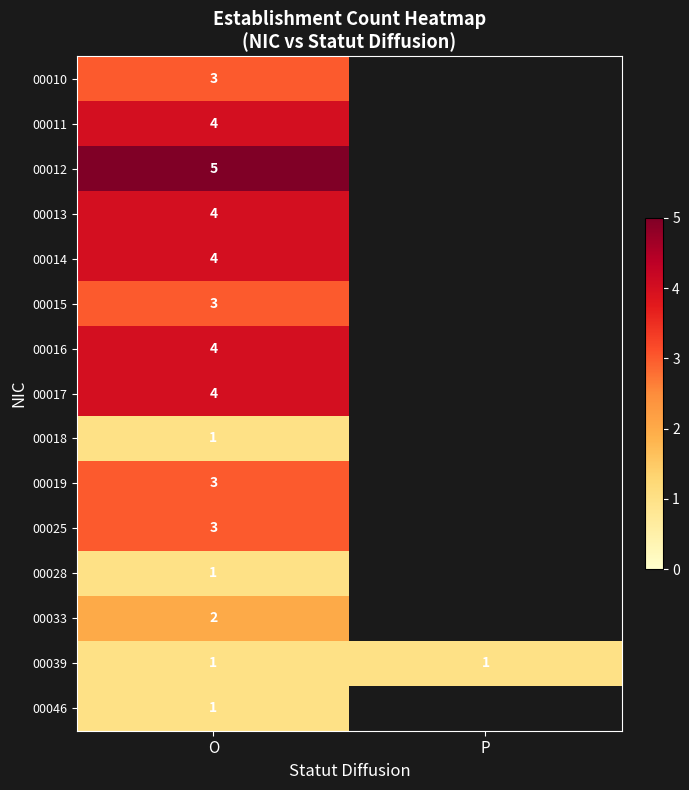

At how many categories does at least one series exceed 4?

1